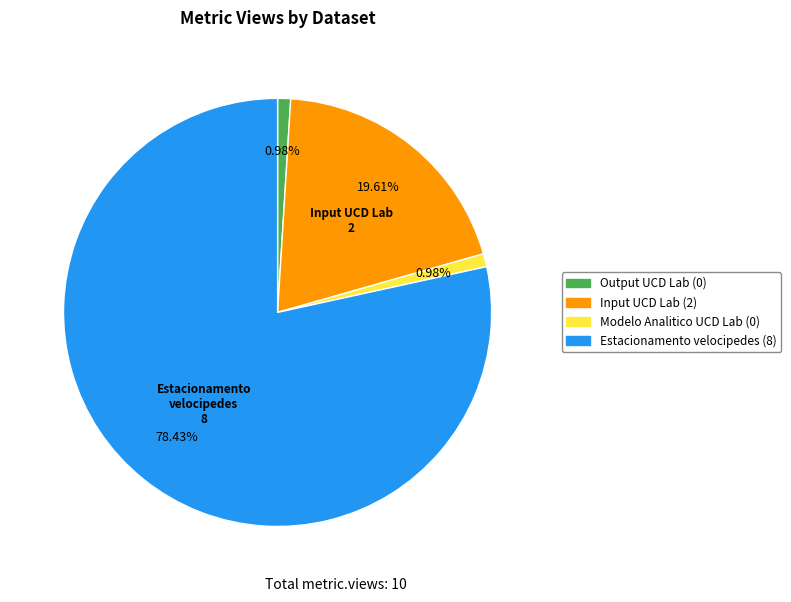

Is there any slice that represents more than half of the pie?

Yes